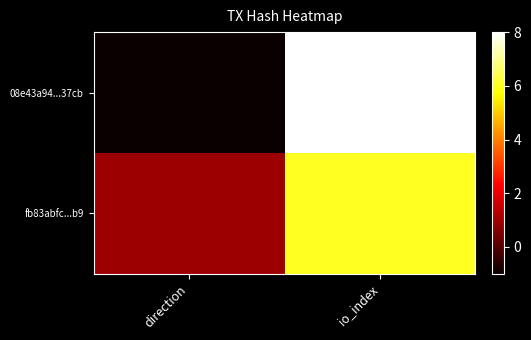

Reading left to right, transcribe all the data shown in this chart.

08e43a94...37cb: direction=-1	io_index=8
fb83abfc...b9: direction=1	io_index=6